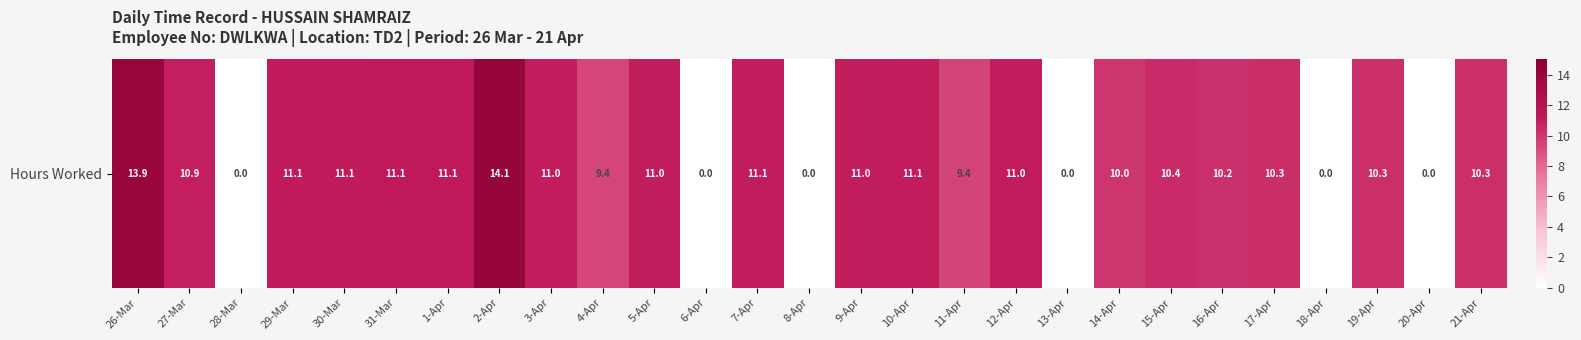

Rank the categories by value from lowest to highest.

28-Mar, 6-Apr, 8-Apr, 13-Apr, 18-Apr, 20-Apr, 4-Apr, 11-Apr, 14-Apr, 16-Apr, 19-Apr, 21-Apr, 17-Apr, 15-Apr, 27-Mar, 5-Apr, 9-Apr, 12-Apr, 3-Apr, 10-Apr, 7-Apr, 29-Mar, 30-Mar, 31-Mar, 1-Apr, 26-Mar, 2-Apr